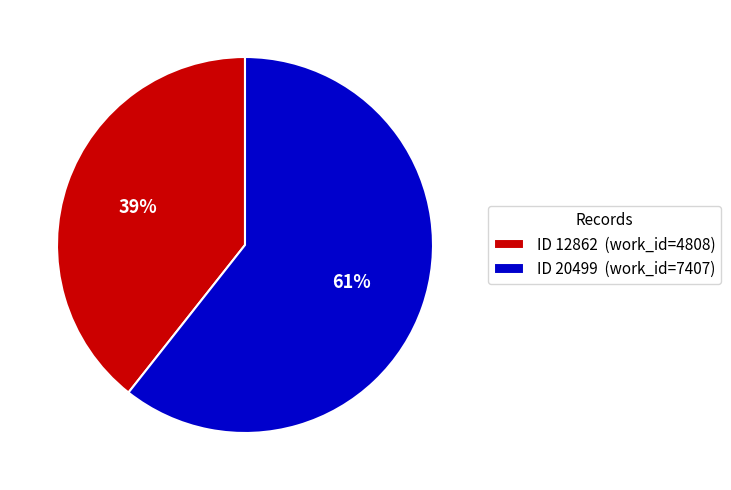

Do ID 12862 (work_id=4808) and ID 20499 (work_id=7407) together represent more than half of the pie?

Yes